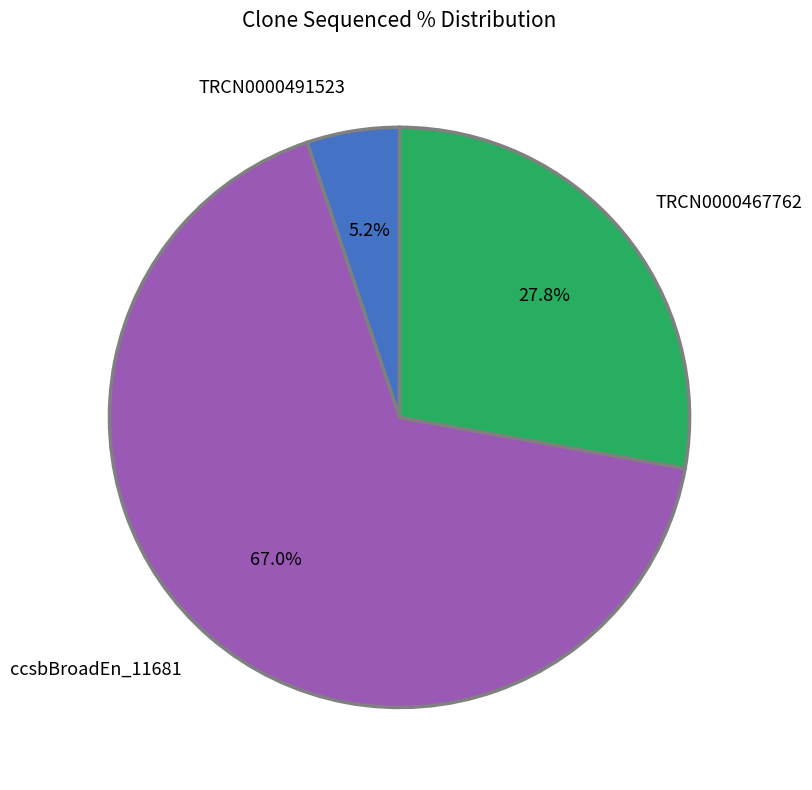

Rank the categories by value from lowest to highest.

TRCN0000491523, TRCN0000467762, ccsbBroadEn_11681